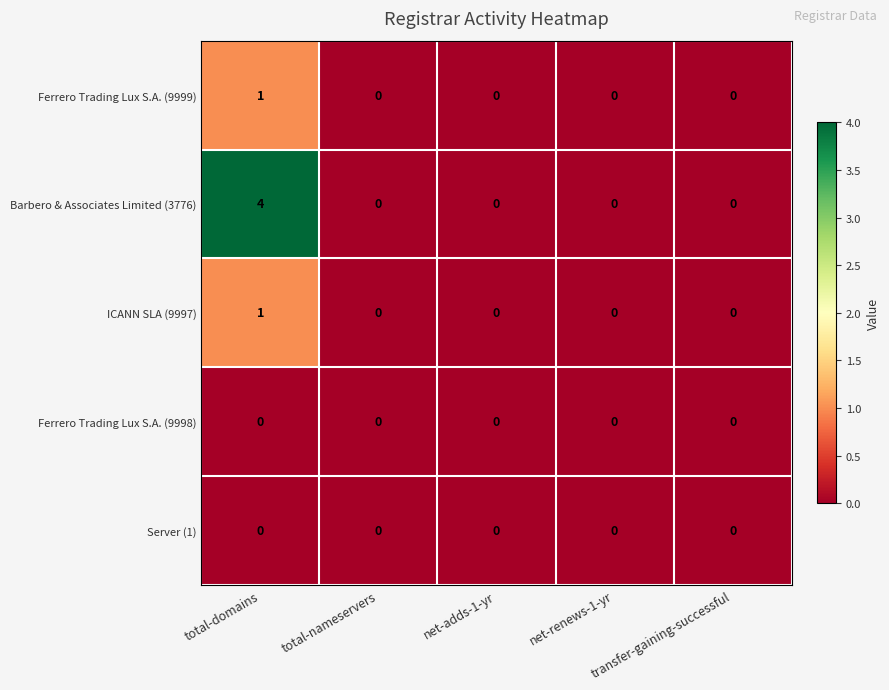

Which series has the largest range (max minus min)?

Barbero & Associates Limited (3776)